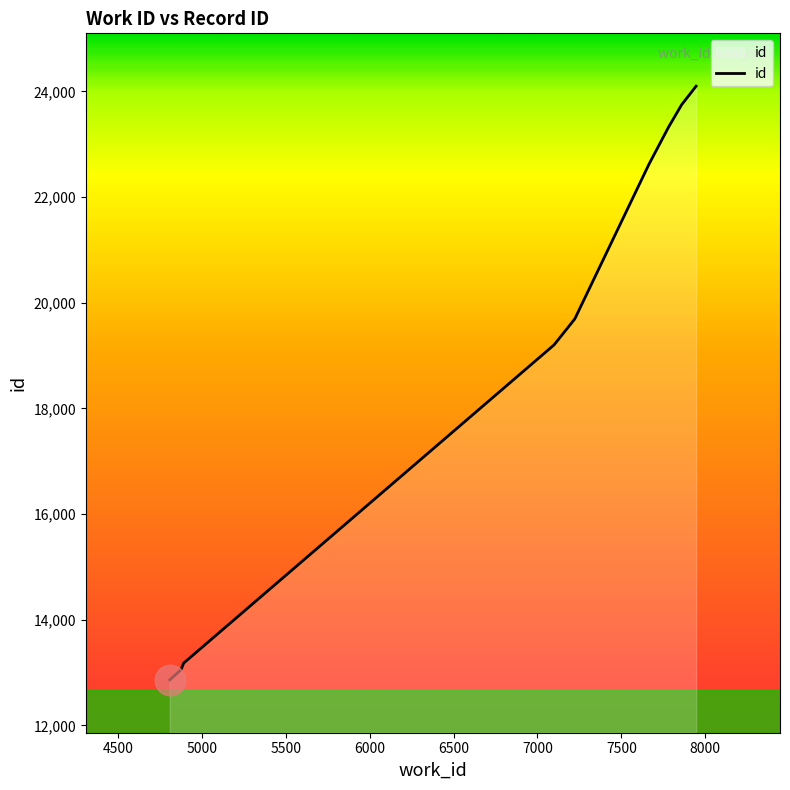

How many categories are shown in the chart?

10